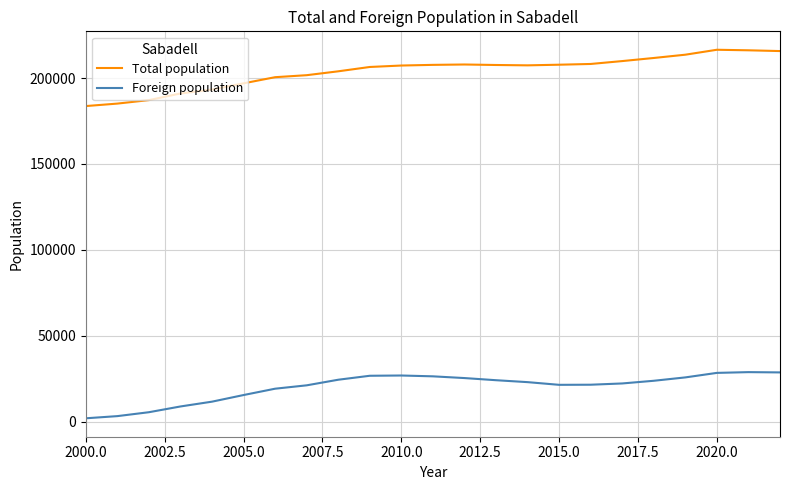

What is the lowest value of the Total population series?

183727